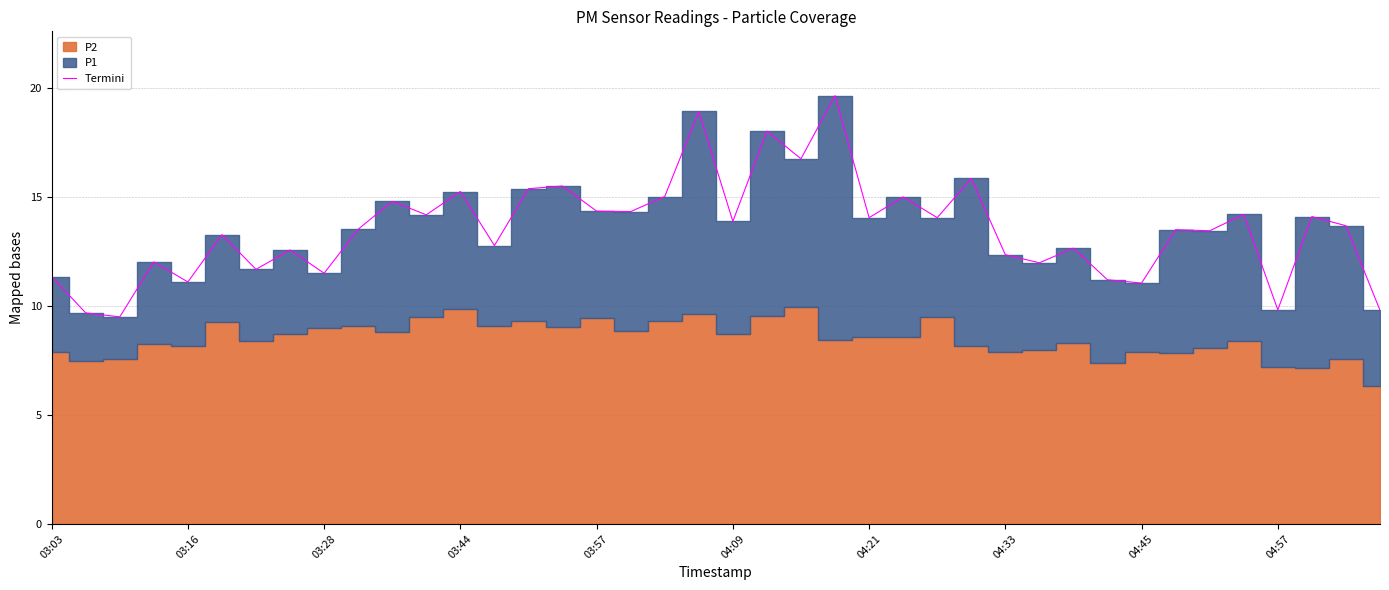

The Termini series shows 5.8 at 03:28. True or false?

False